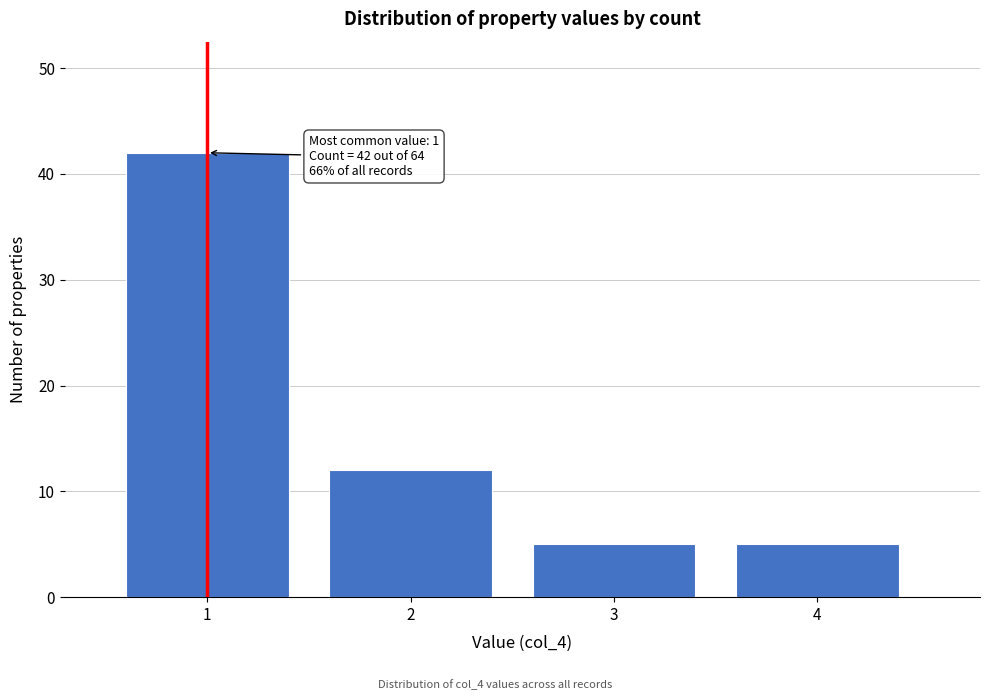

Reading right to left, extract all data points from this chart.

4=5	3=5	2=12	1=42